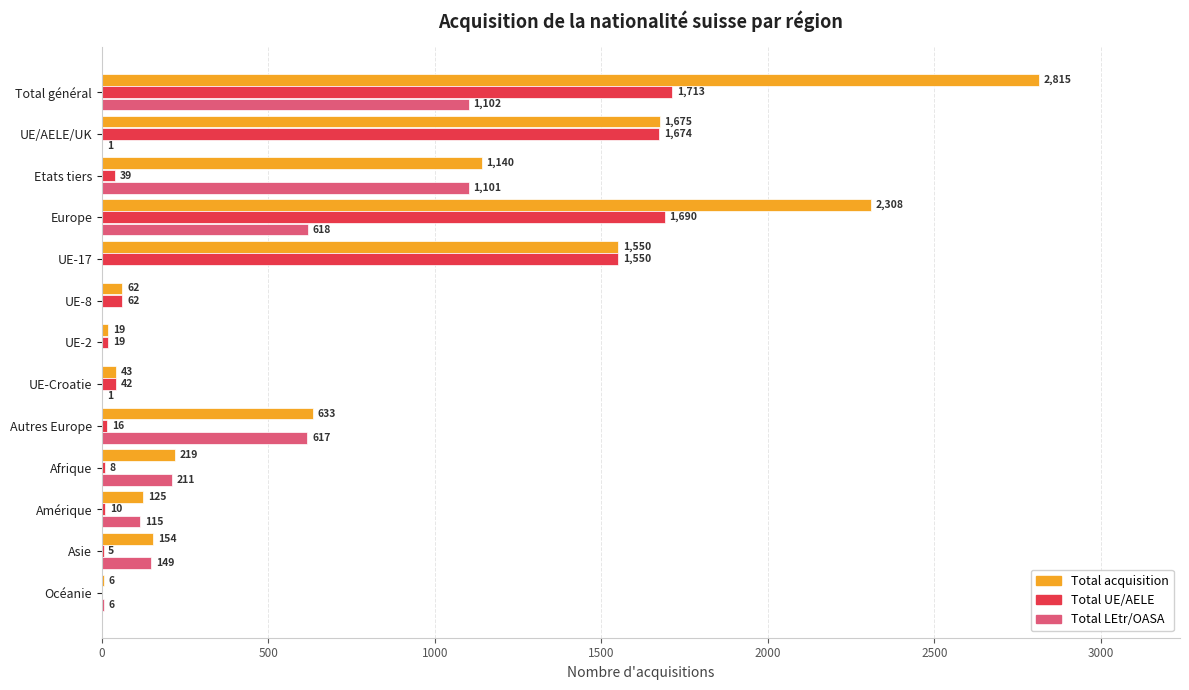

How many positive values does the Total UE/AELE series have?

12